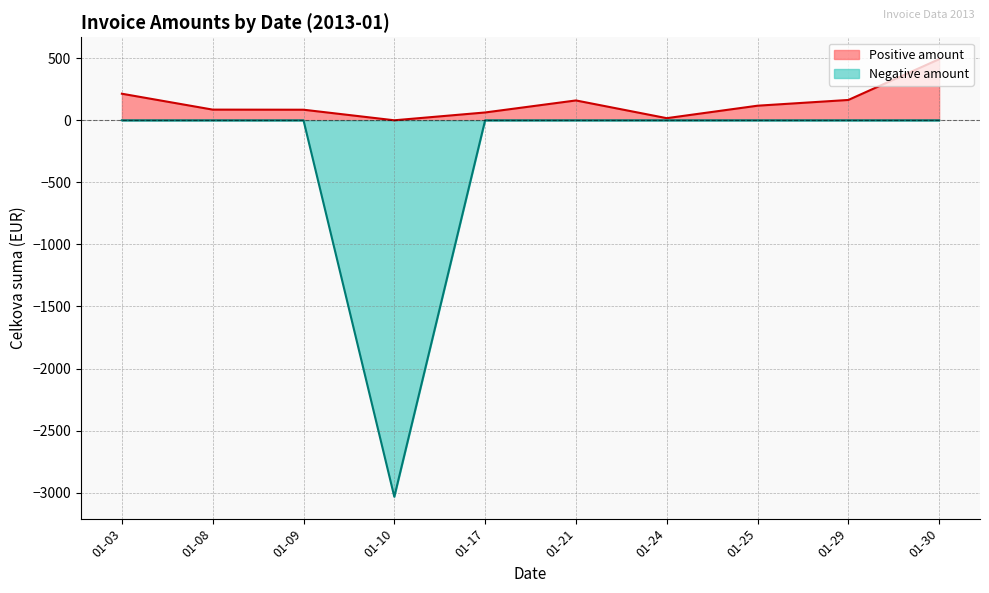

Where does the data first go above 29?

2013-01-03